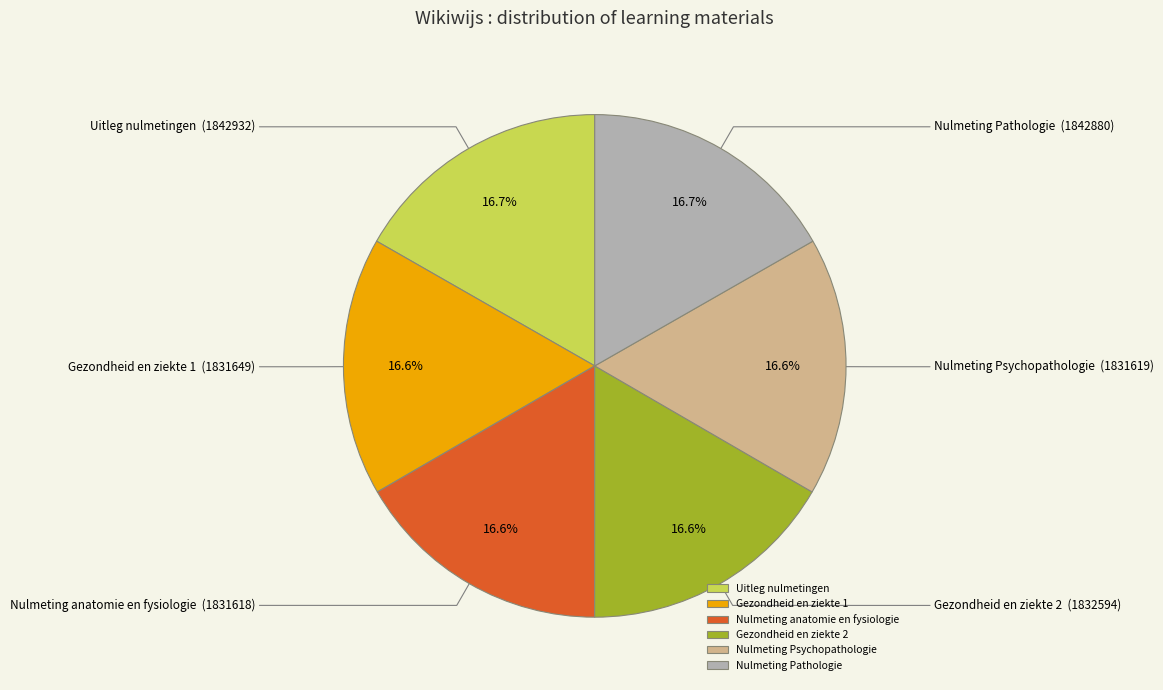

To the nearest percent, what percentage of the pie is Uitleg nulmetingen?

17%